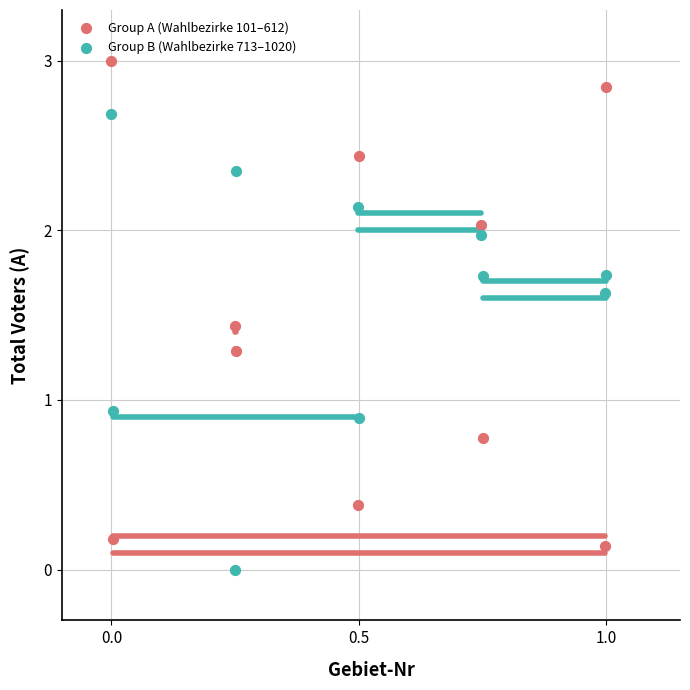

Which series contains the lowest Y value?

Group B (Wahlbezirke 713–1020)